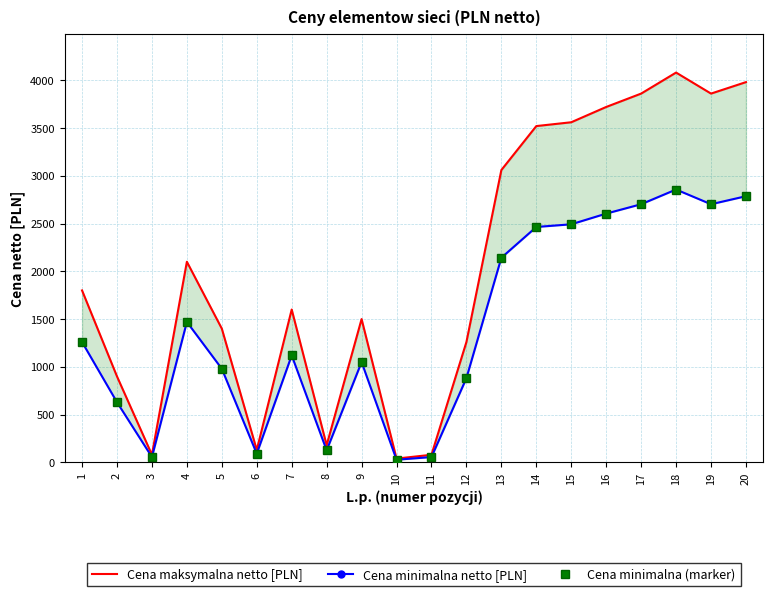

True or false: Cena minimalna (marker) and Cena maksymalna netto [PLN] cross at least once.

False